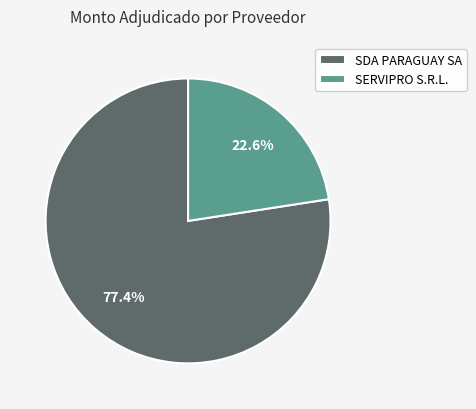

Count the number of slices in the pie.

2